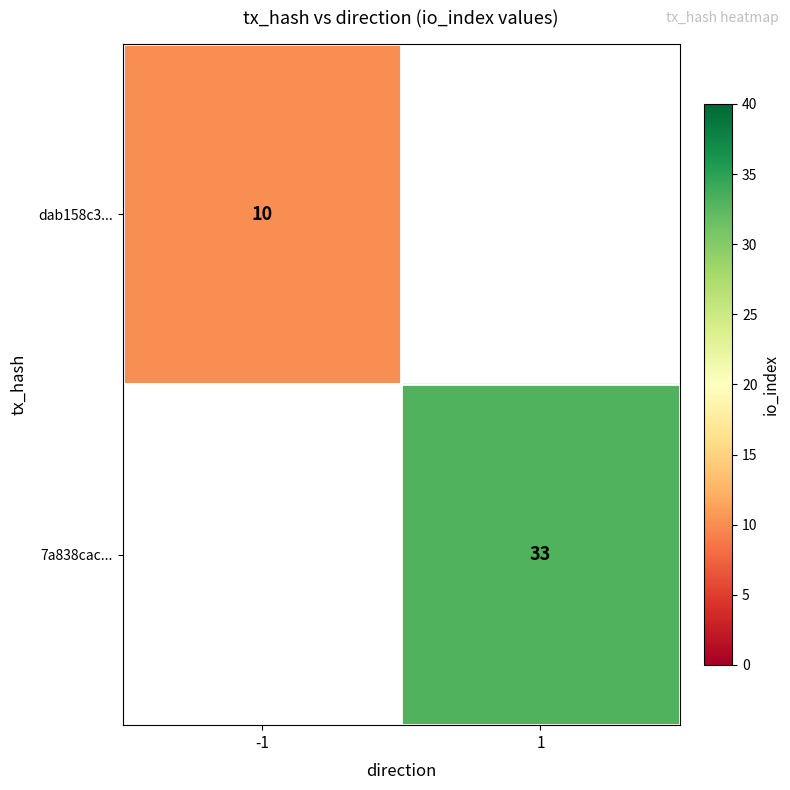

The value of dab158c3... at -1 is 4. True or false?

False